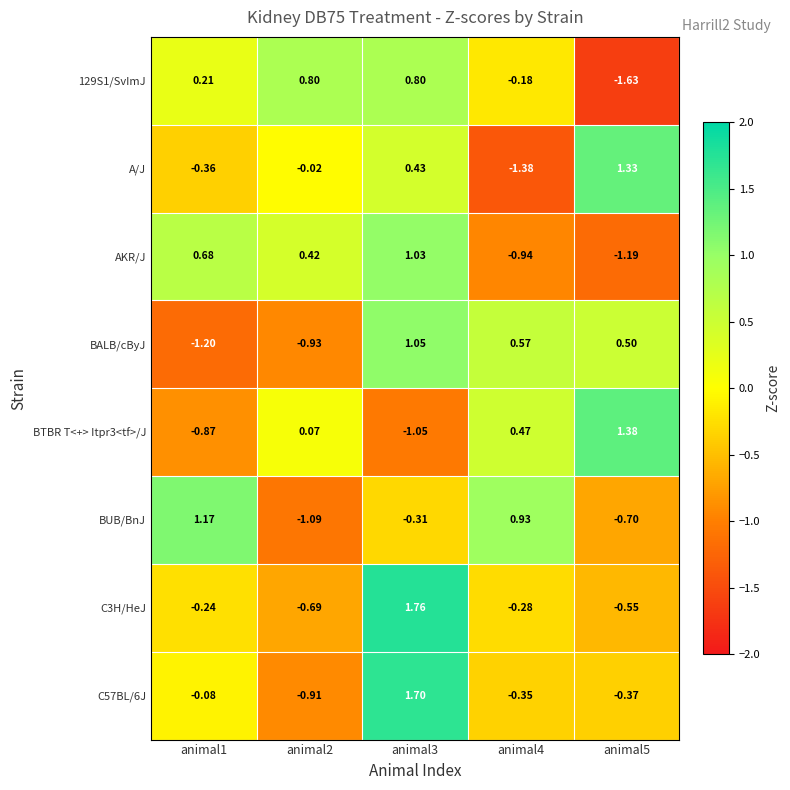

Which series changed the most between animal1 and animal2?

BUB/BnJ